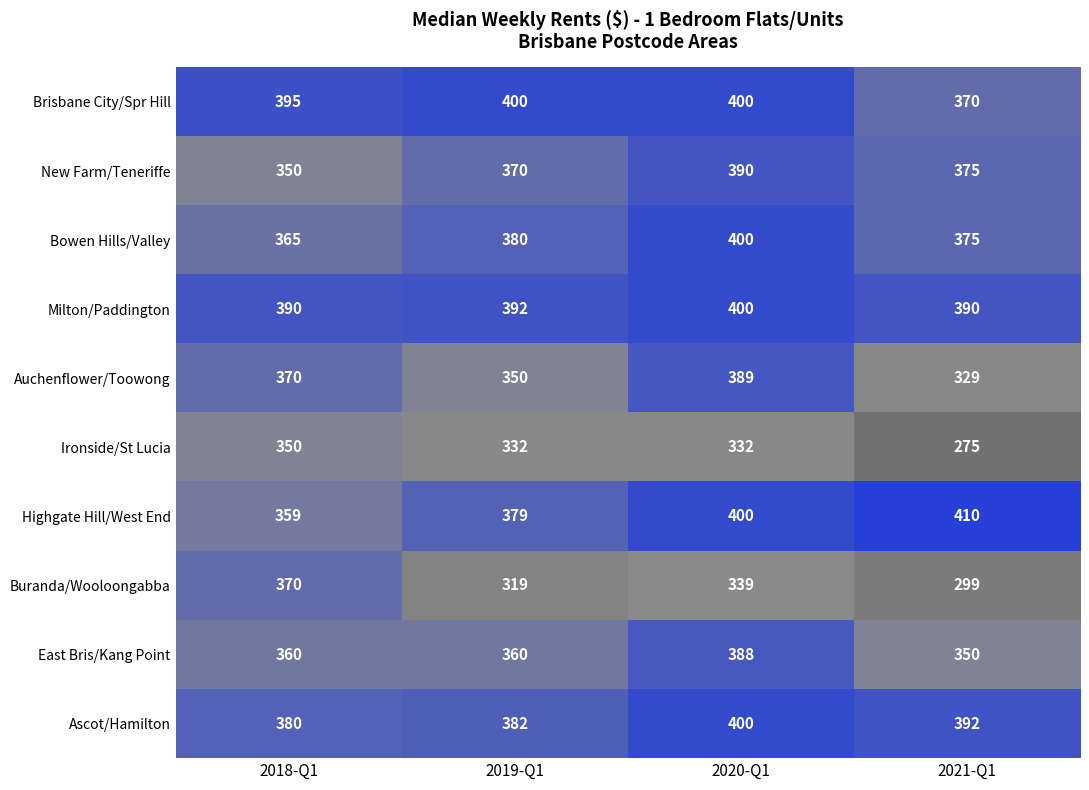

At which category is the sum across all series the highest?

2020-Q1